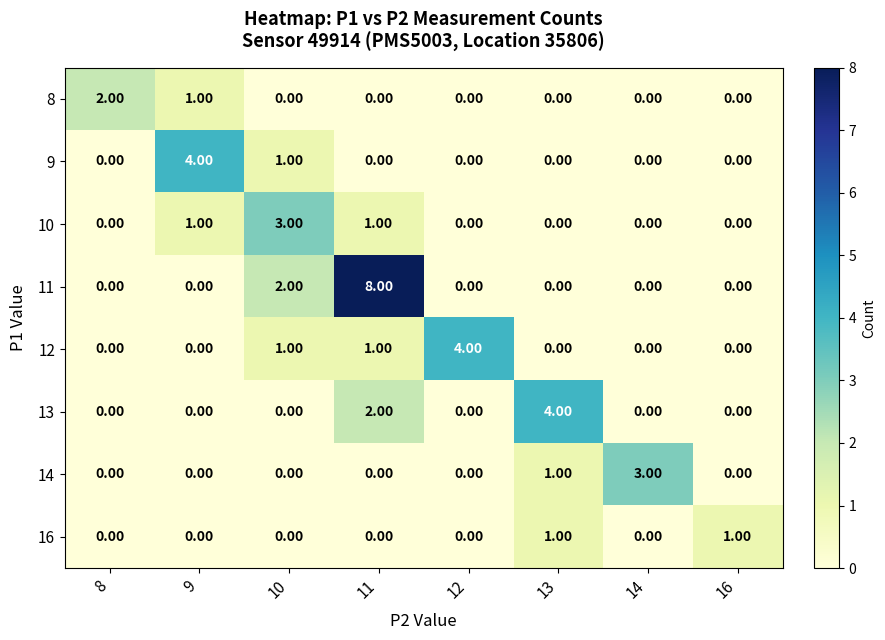

What is the difference between the highest and lowest values at 12?

4